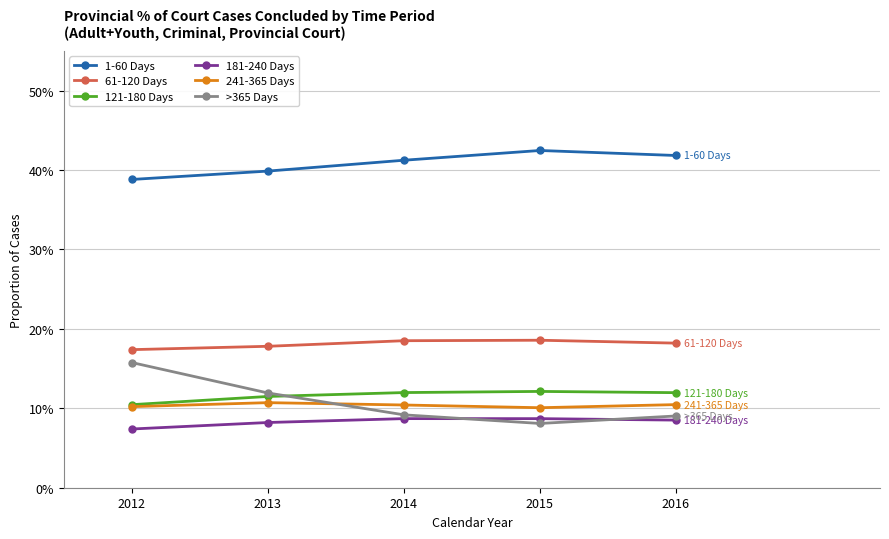

How many interior local peaks does the 1-60 Days series have?

1